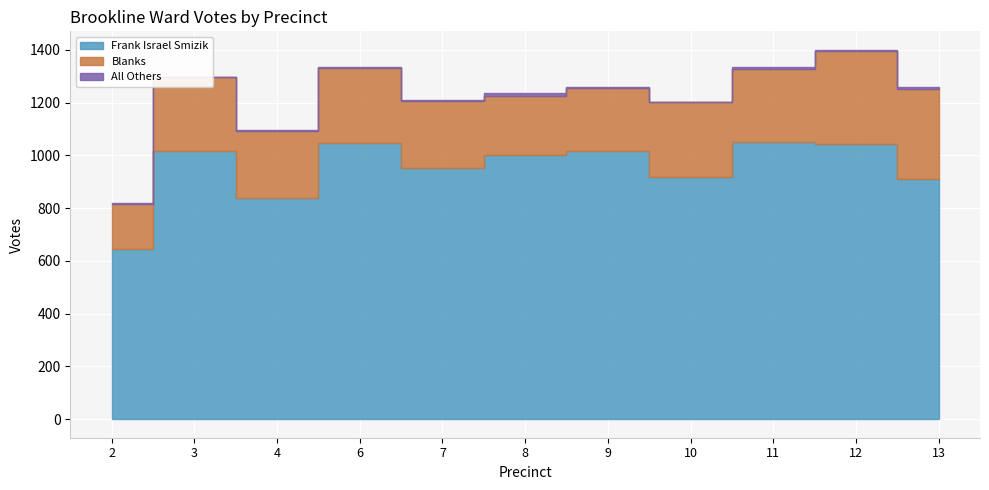

True or false: Frank Israel Smizik and Blanks cross at least once.

False